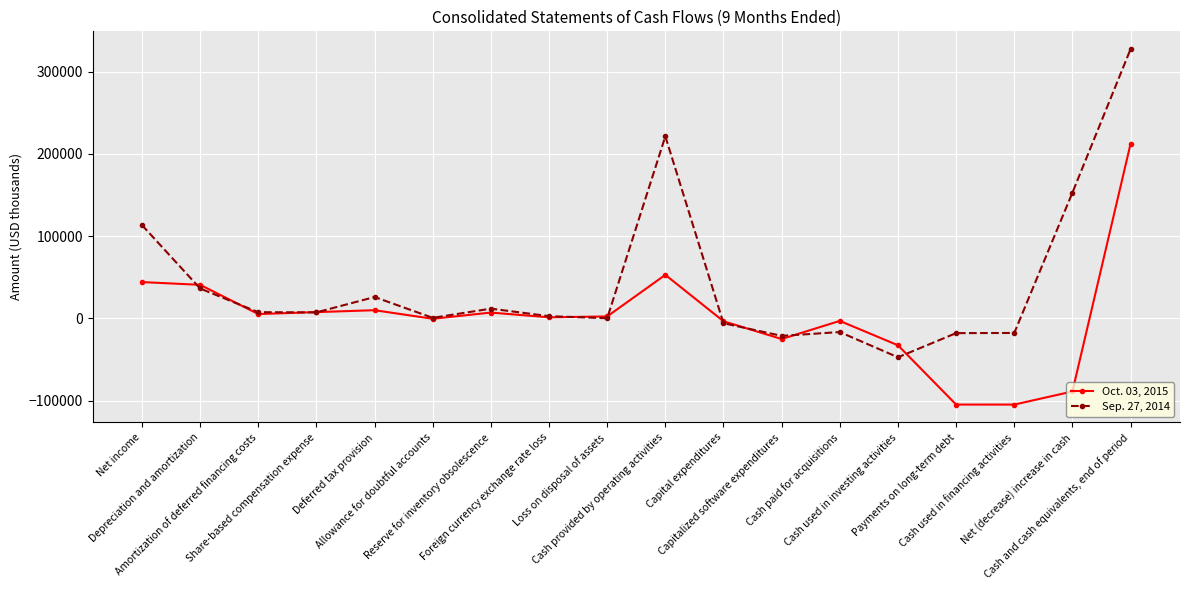

What is the difference between the maximum and second lowest values in the Oct. 03, 2015 series?

317123